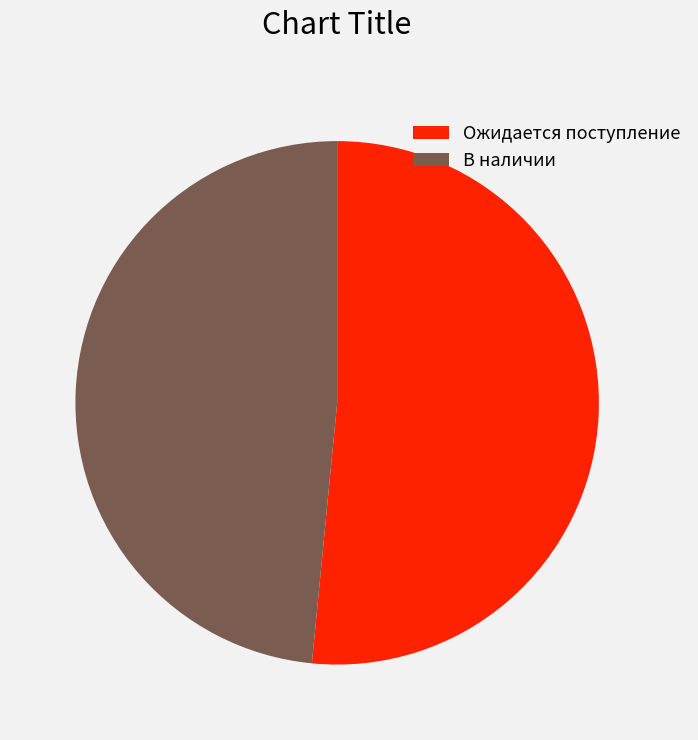

Do Ожидается поступление and В наличии together represent more than half of the pie?

Yes